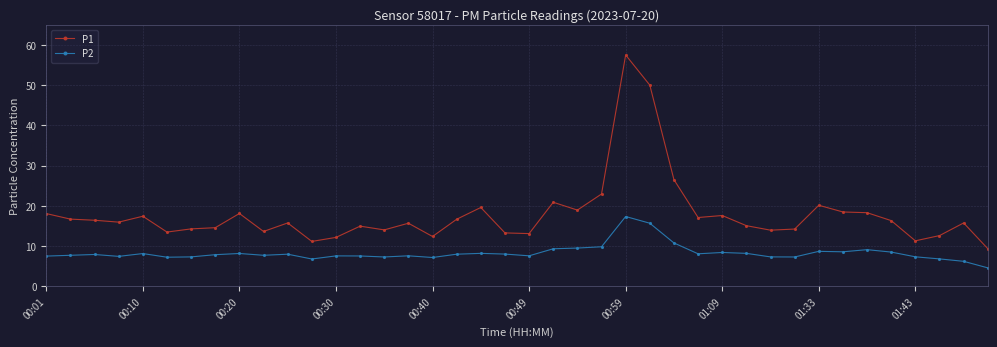

Which series has the largest total across all categories?

P1